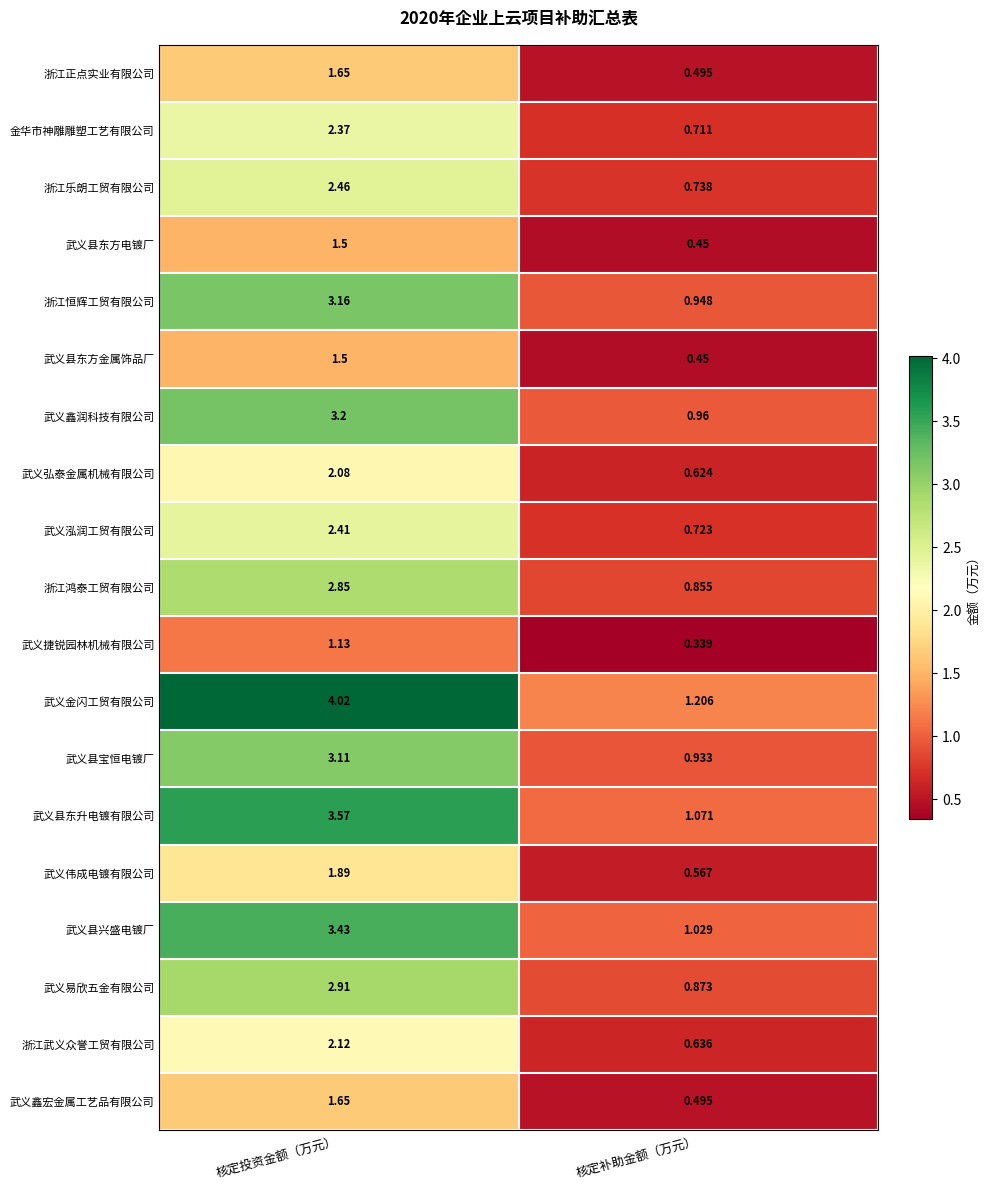

Which series has the largest range (max minus min)?

武义金闪工贸有限公司